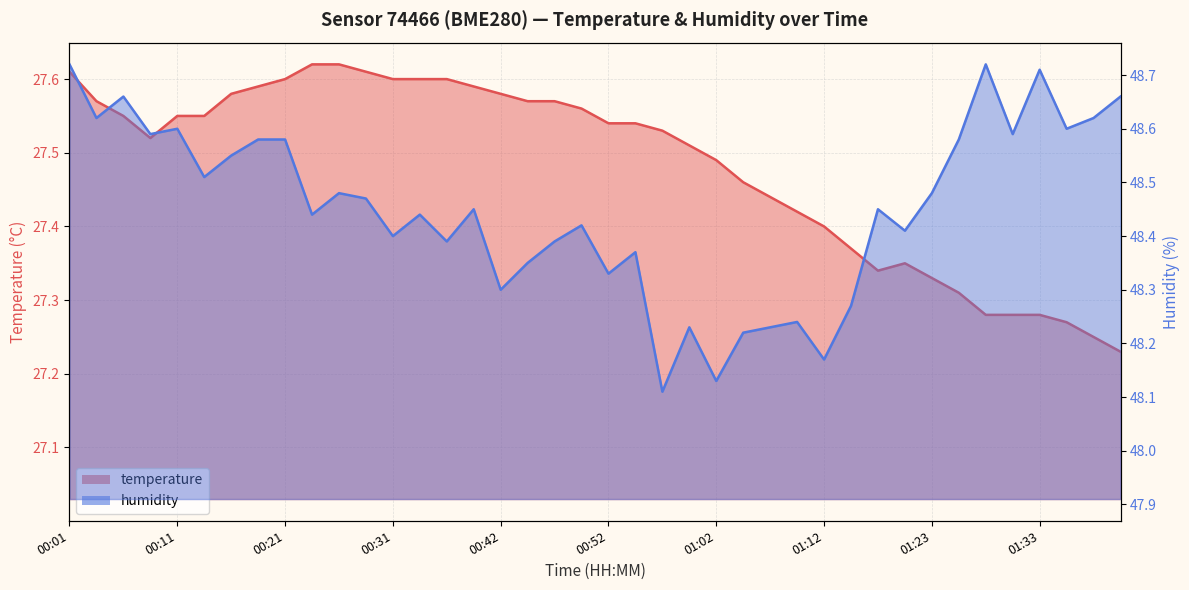

At which category is the sum across all series the highest?

00:01